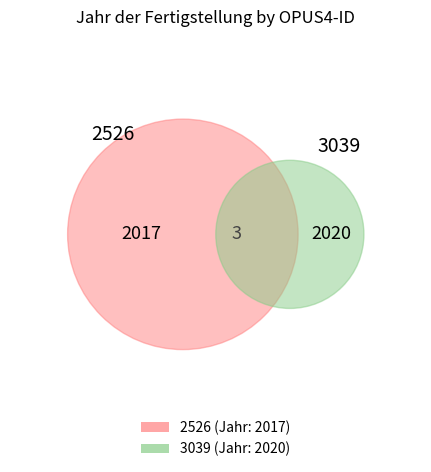

Rank the categories by value from highest to lowest.

3039, 2526